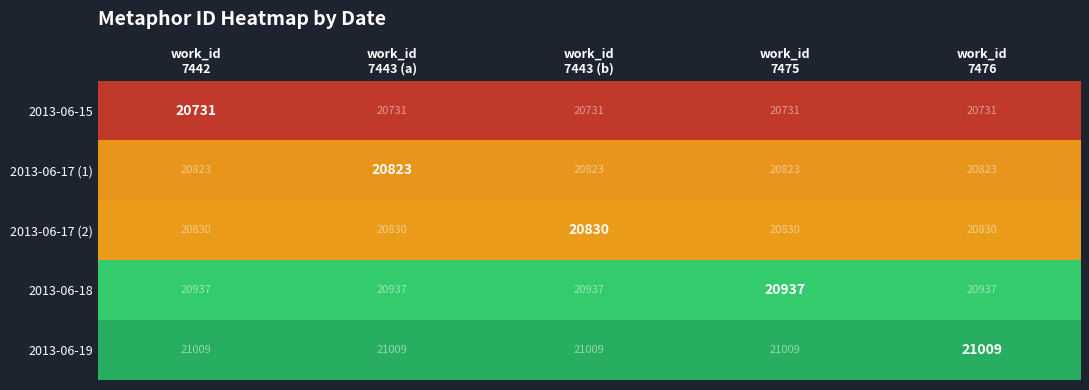

What is the greatest value displayed?

21009